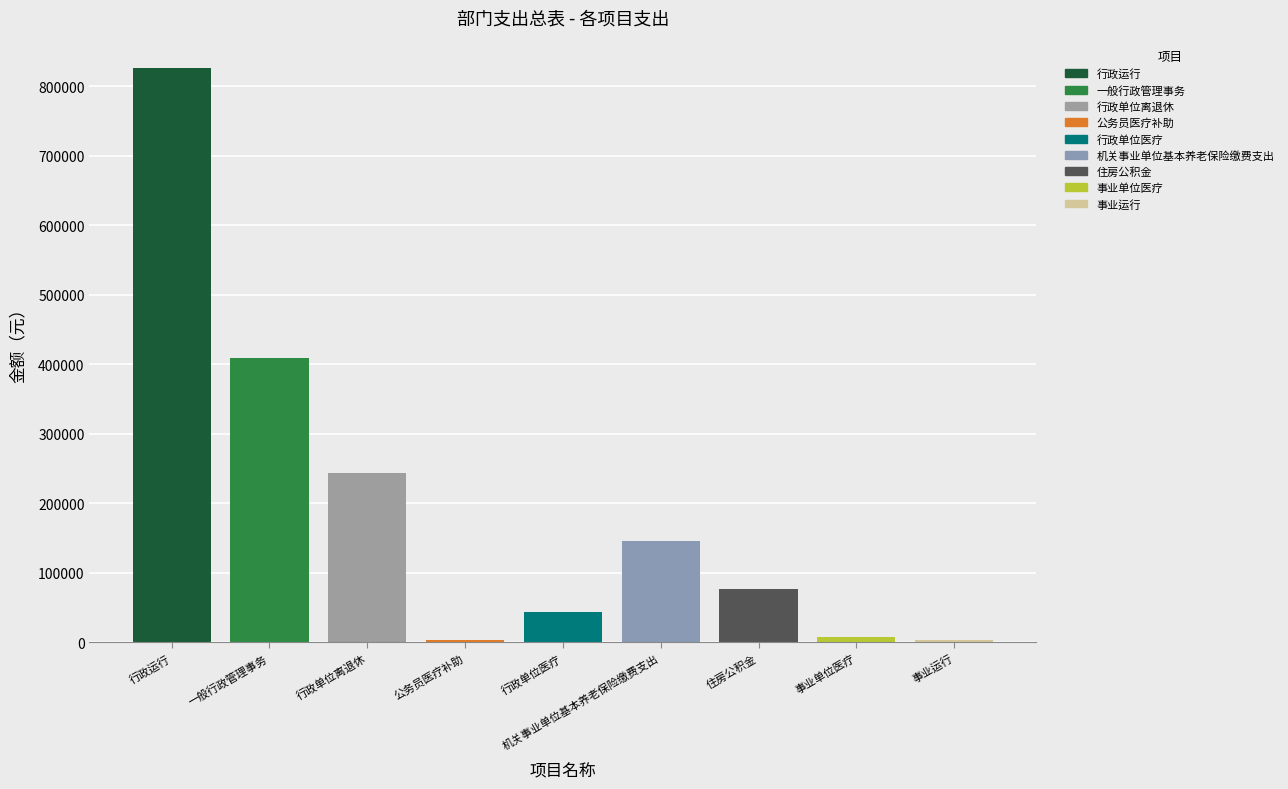

What is the smallest value displayed?

2382.0